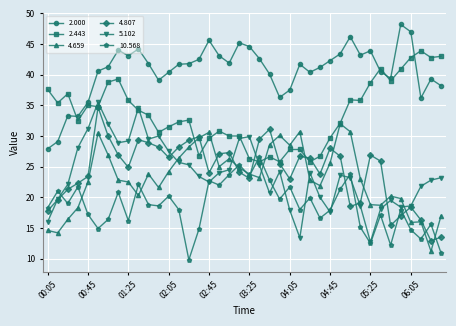

What is the value of the 5.102 point at the 16th from the left?

23.4